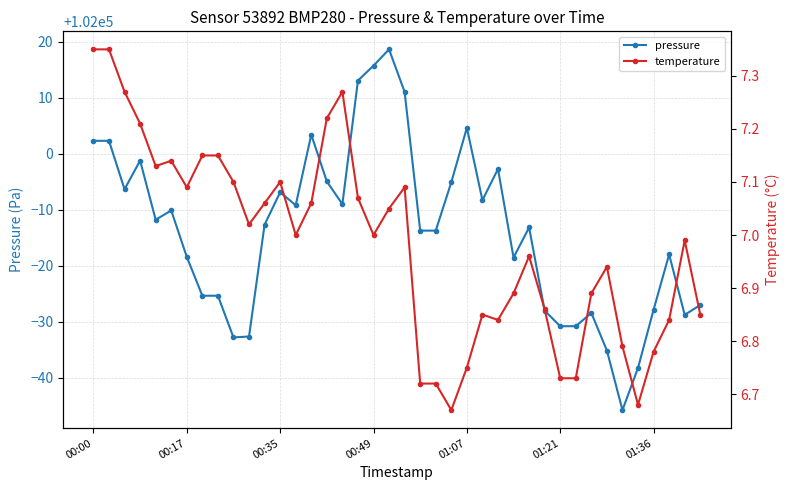

True or false: pressure has more than 0 points higher than both neighbors.

True